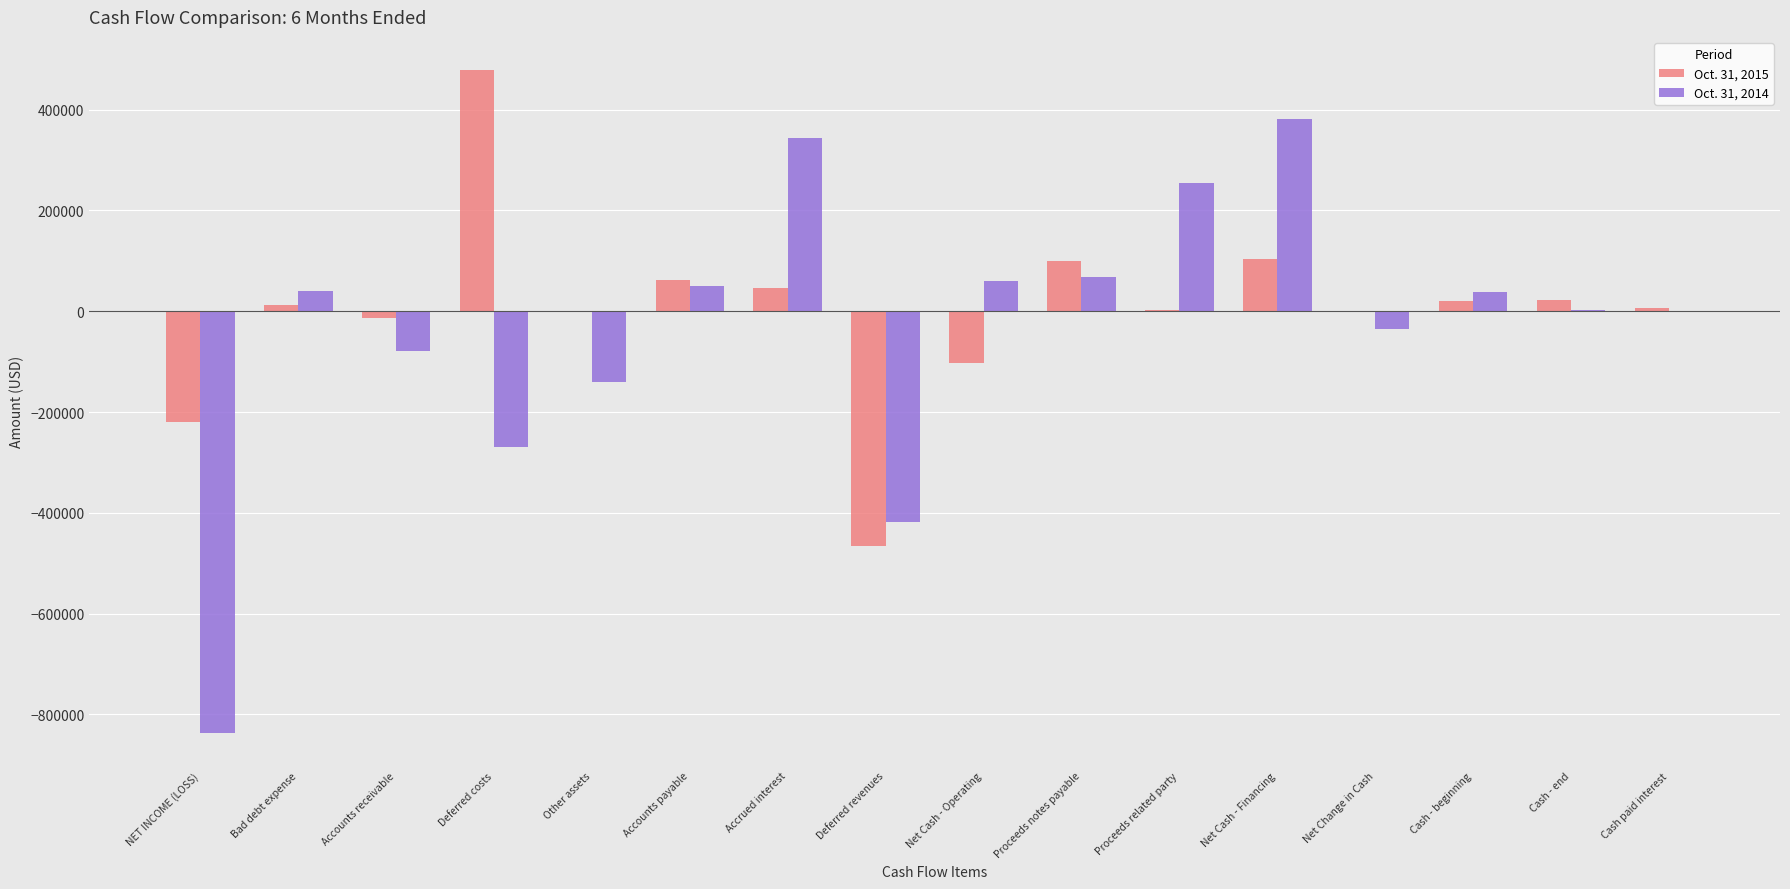

Which category has the highest value in the Oct. 31, 2014 series?

Net Cash - Financing